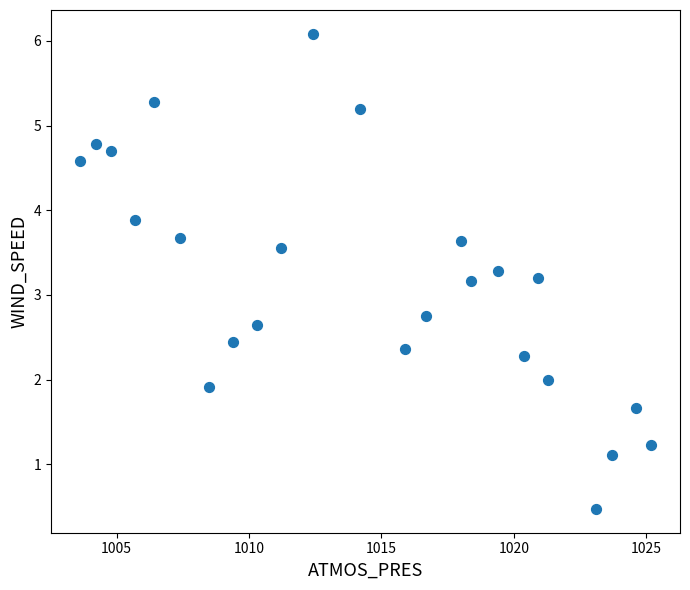

What is the range of Y values (max minus min)?

5.6